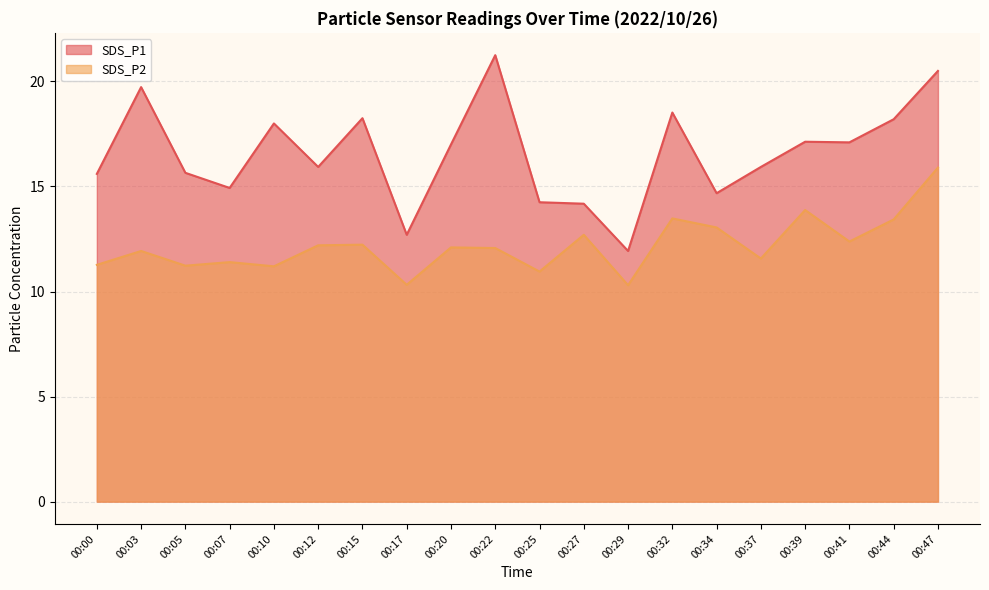

Reading left to right, extract all data points from this chart.

SDS_P1: 15.6	19.7	15.7	14.9	18.0	15.9	18.2	12.7	17.0	21.2	14.2	14.2	11.9	18.5	14.7	15.9	17.1	17.1	18.2	20.5
SDS_P2: 11.3	11.9	11.2	11.4	11.2	12.2	12.2	10.3	12.1	12.1	10.9	12.7	10.3	13.5	13.1	11.6	13.9	12.4	13.4	15.9